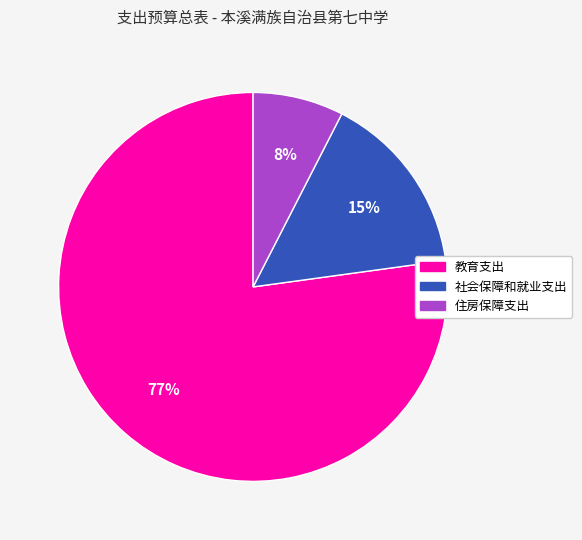

How many slices are in this pie chart?

3